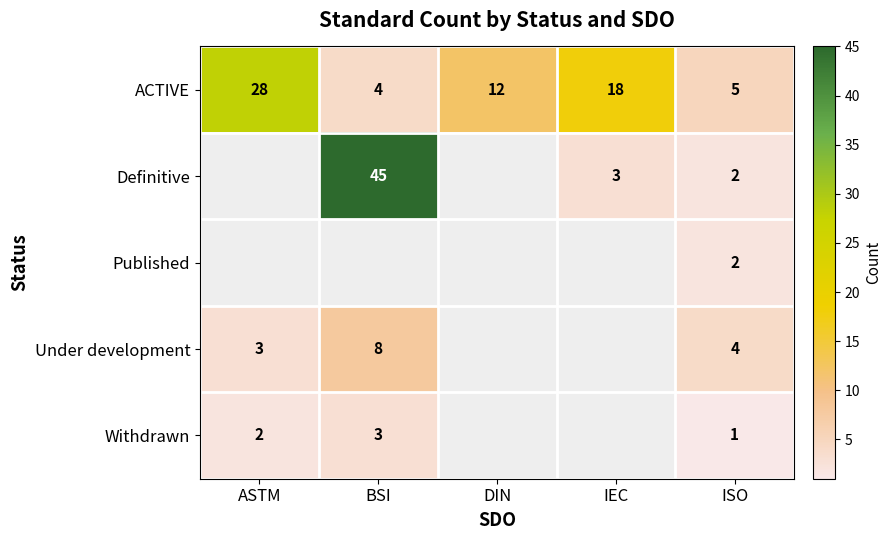

What is the average value of the ACTIVE series?

13